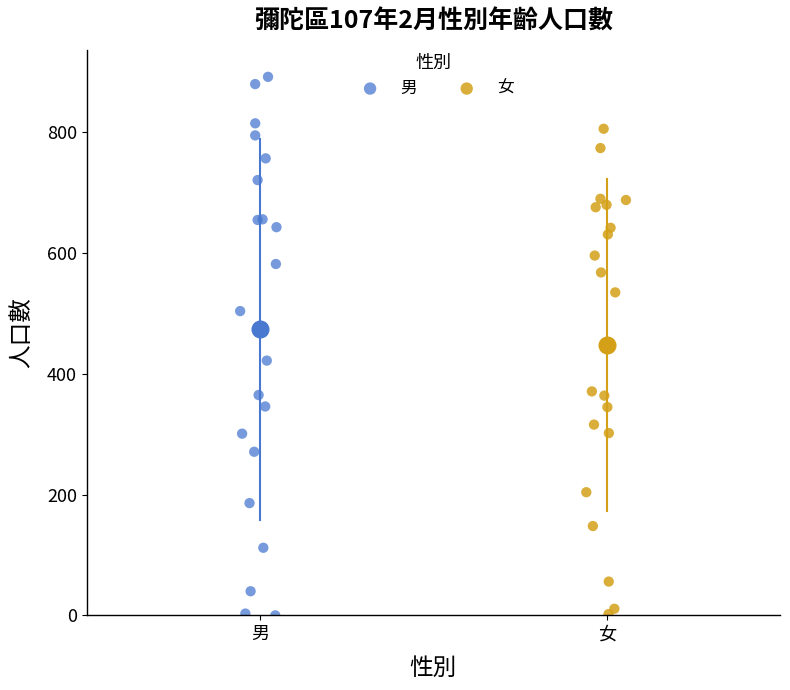

Which series contains the highest Y value?

男